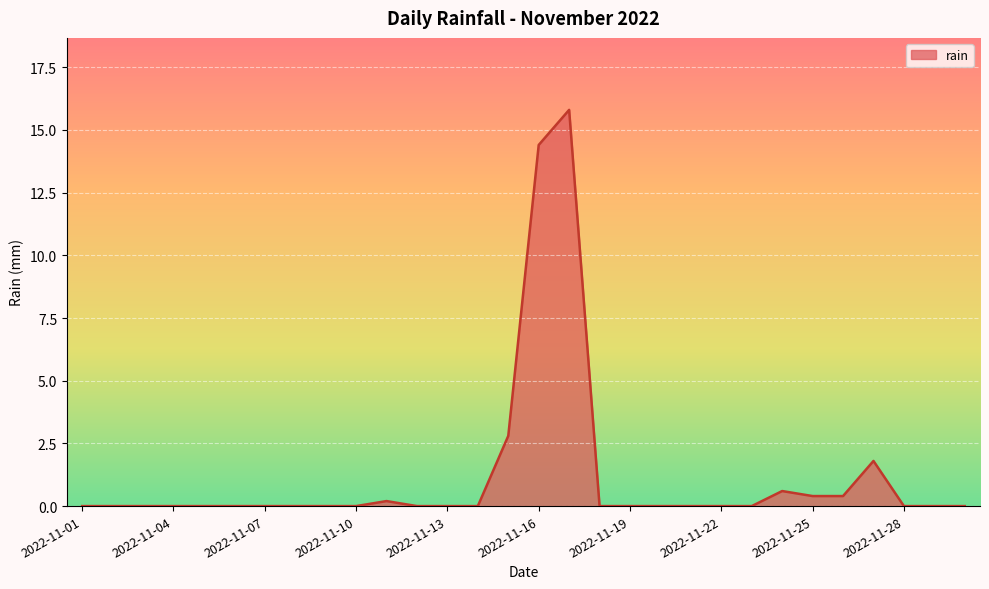

How many categories are shown in the chart?

30